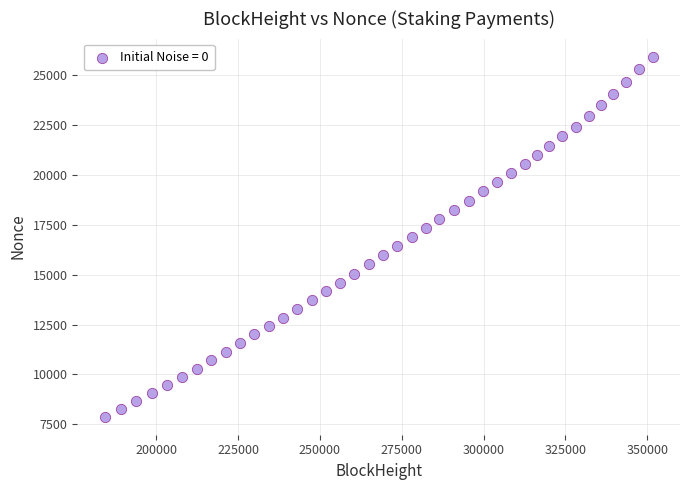

What is the range of X values (max minus min)?

167391